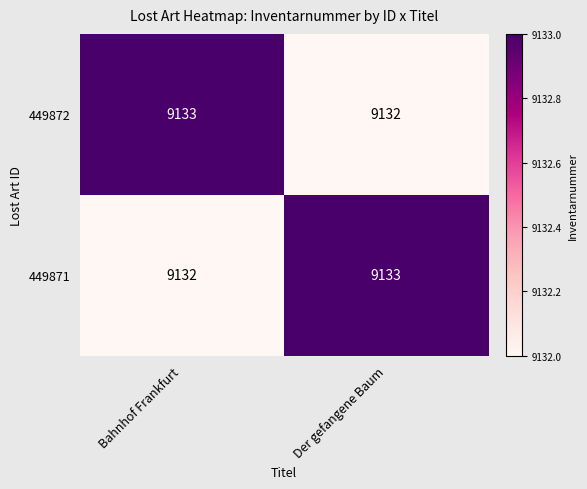

Is the value of 449871 at Bahnhof Frankfurt greater than the value of 449872 at Bahnhof Frankfurt?

No